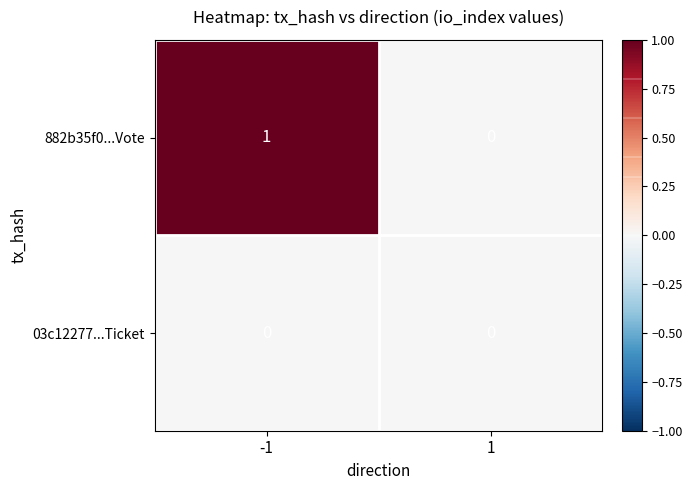

What is the difference between the highest and lowest values at -1?

1